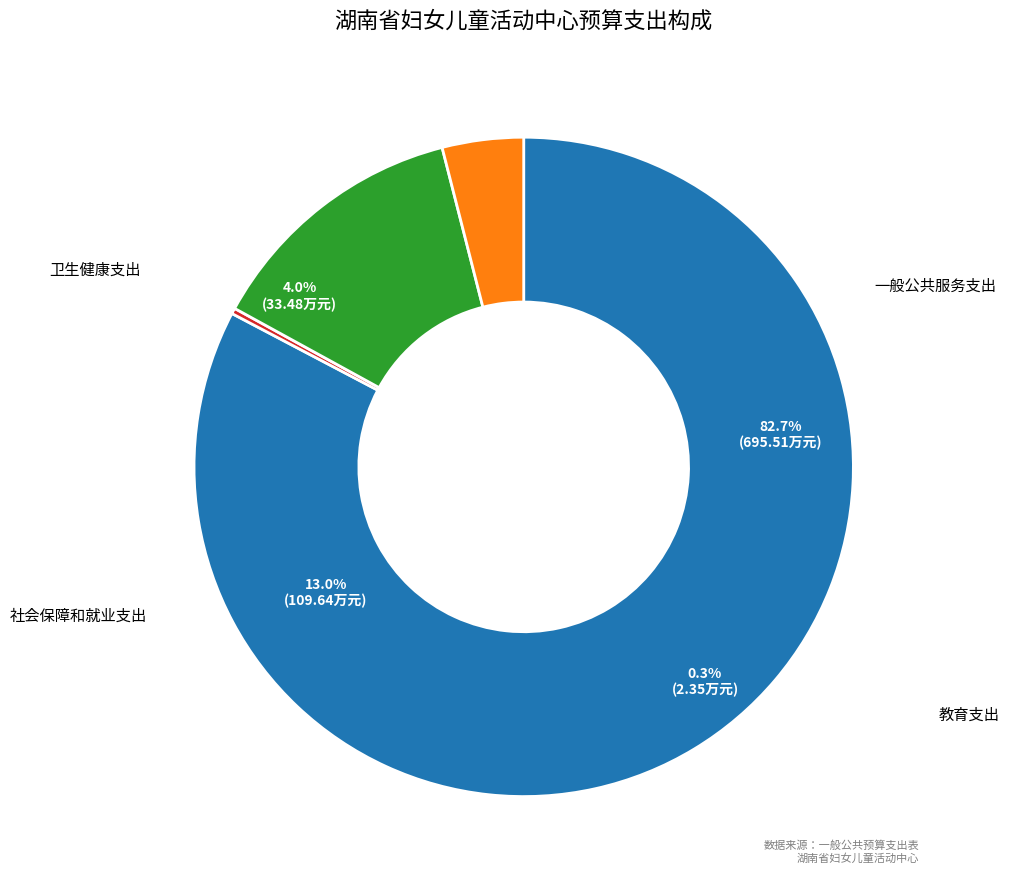

What is the change in value from 一般公共服务支出 to 社会保障和就业支出?

-585.9